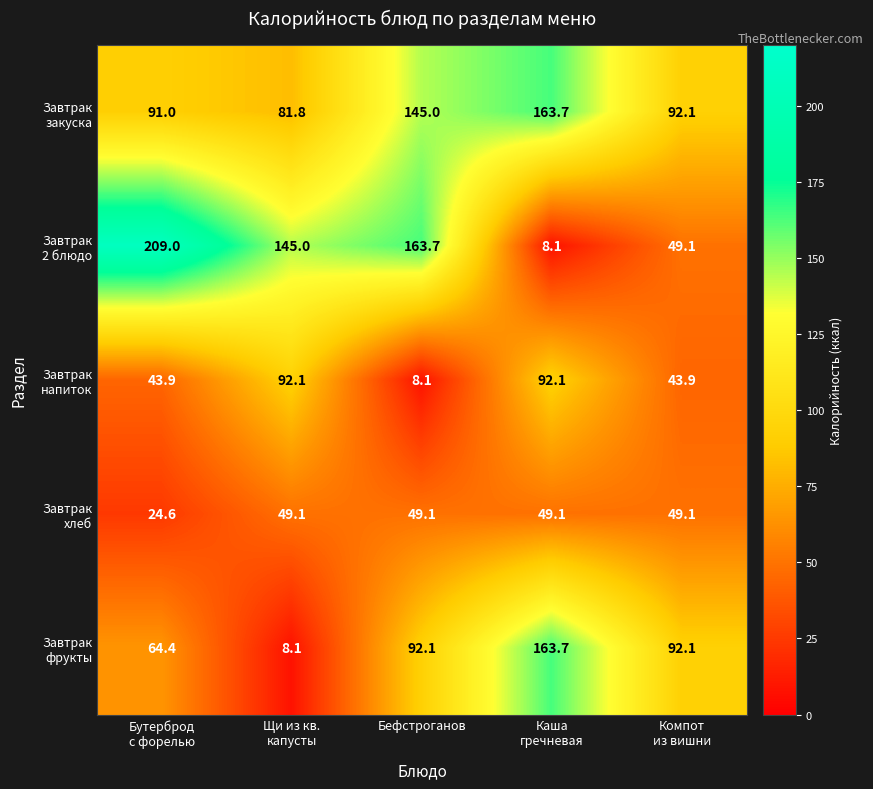

What is the minimum value shown in the chart?

8.1